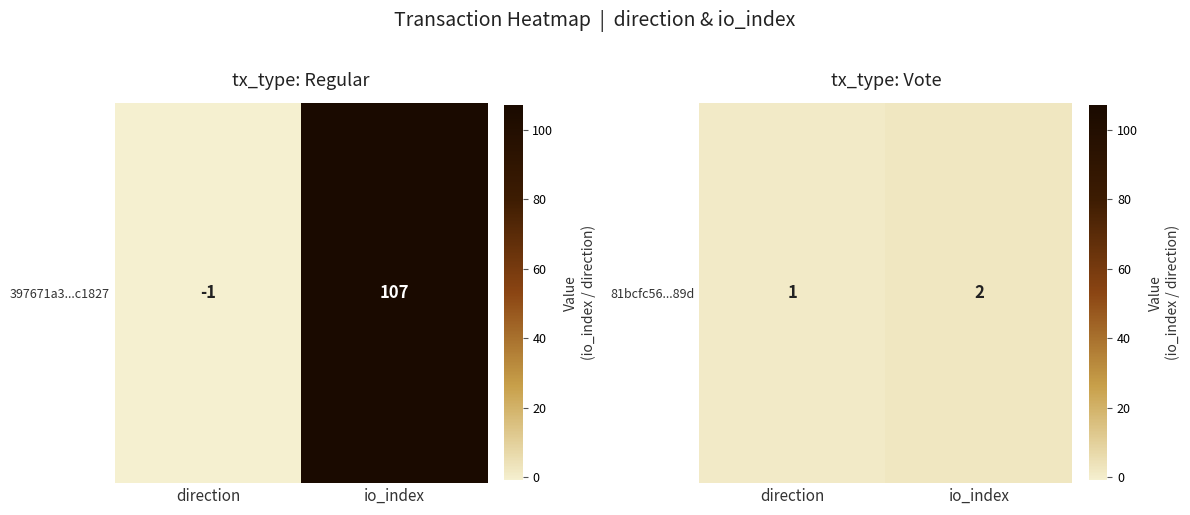

How many distinct data groups are displayed?

1